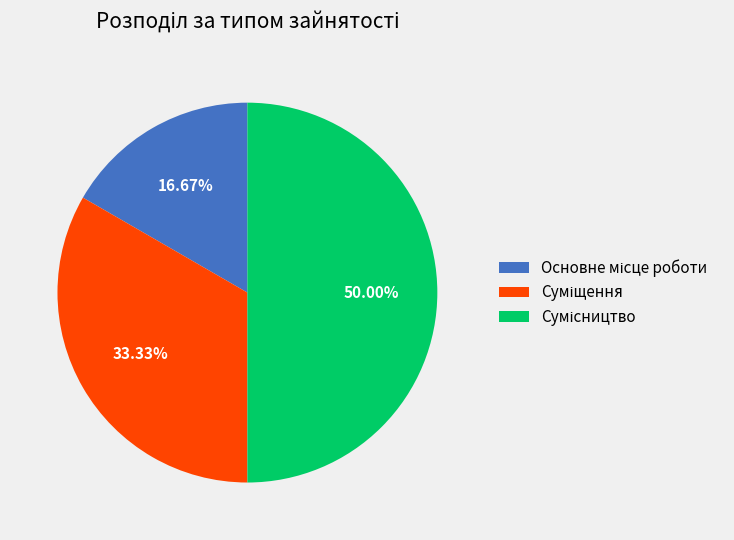

To the nearest percent, what percentage of the pie is Сумісництво?

50%